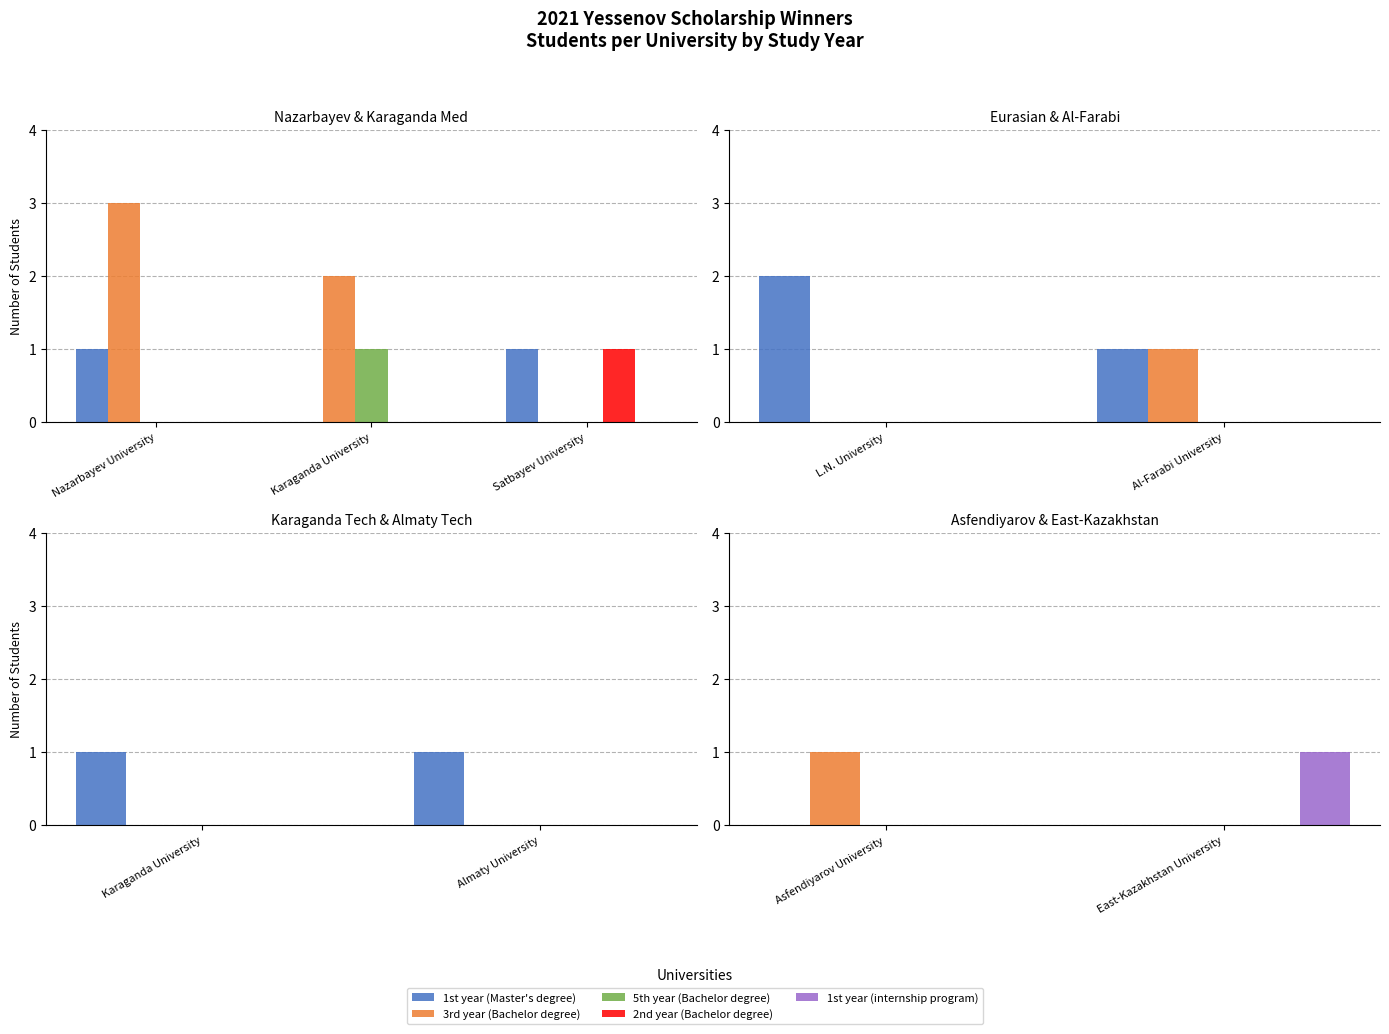

True or false: 2nd year (Bachelor degree) has a value of 0 at Asfendiyarov University.

True